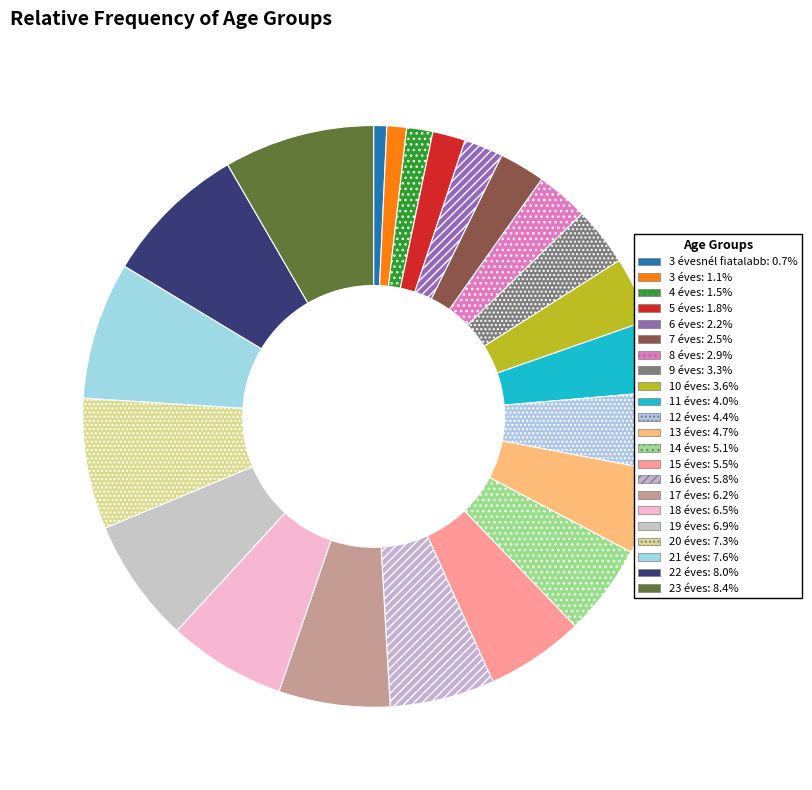

To the nearest percent, what is the average slice percentage?

5%